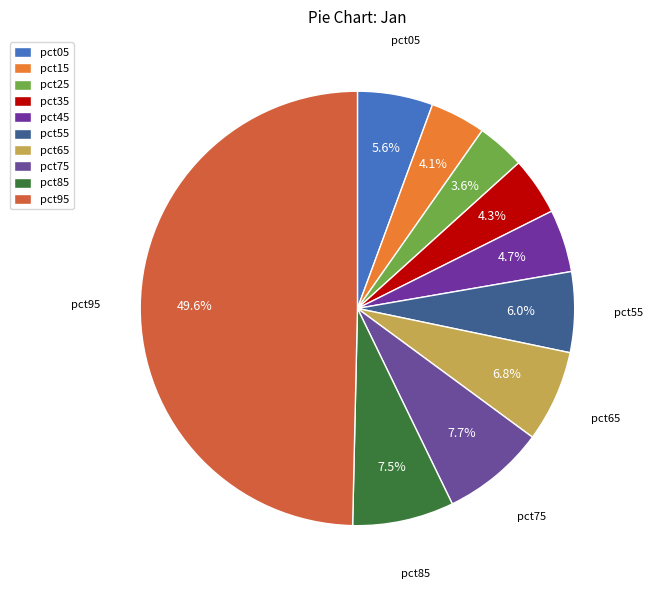

Rank the categories by value from highest to lowest.

pct95, pct75, pct85, pct65, pct55, pct05, pct45, pct35, pct15, pct25